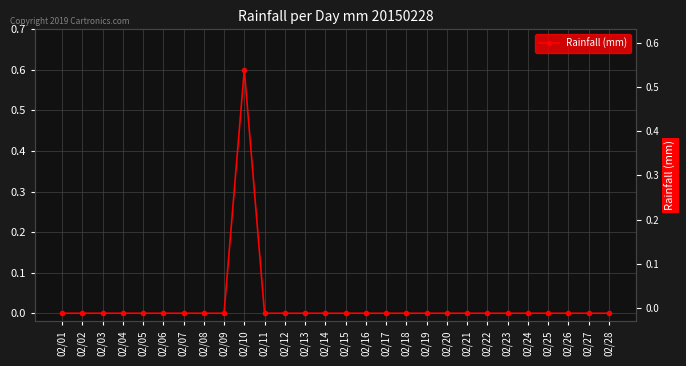

Is this an area chart (filled region under the line)?

No